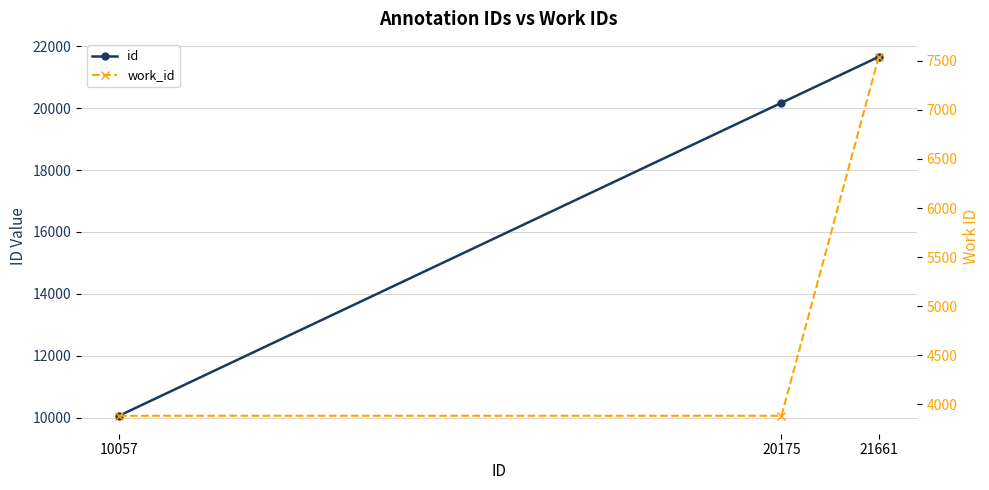

Count the number of data series in this chart.

2